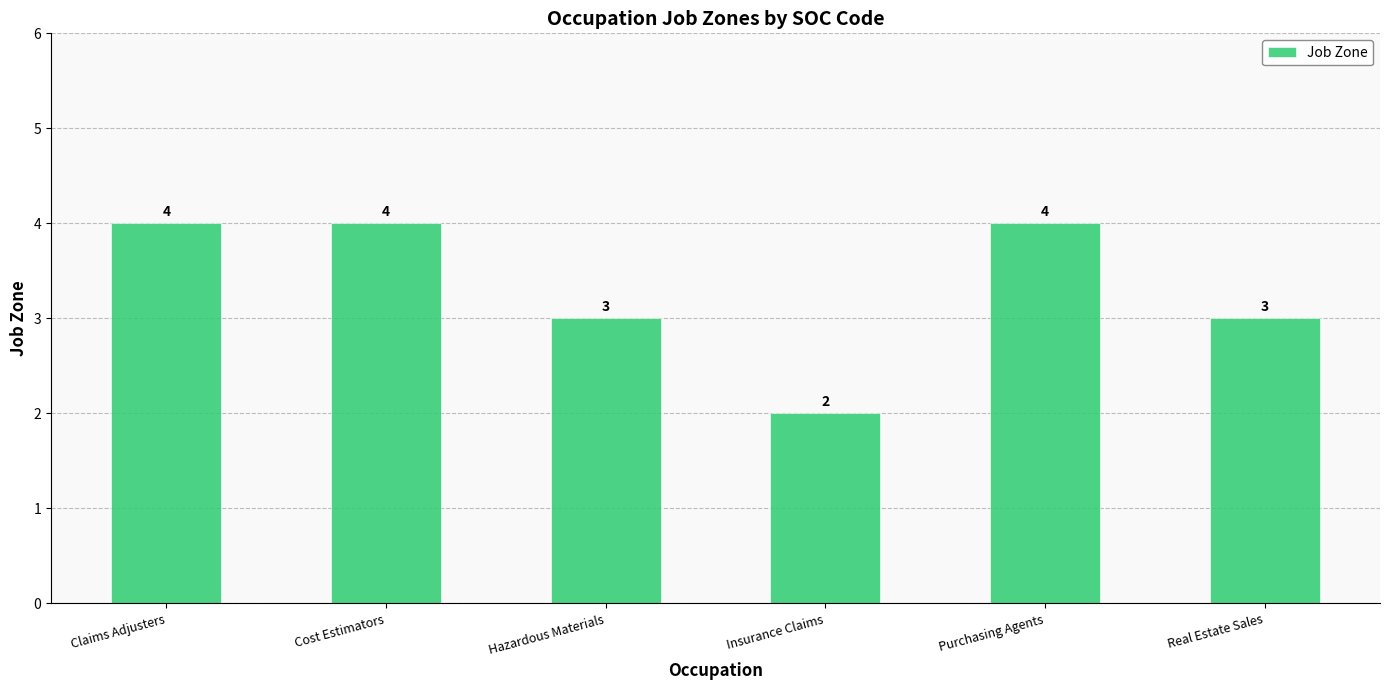

True or false: the data shows 5 at Hazardous Materials.

False